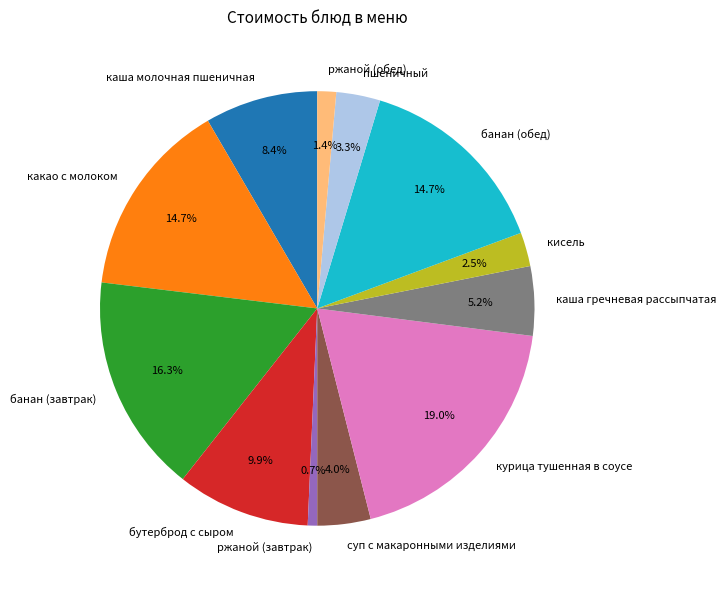

To the nearest percent, what portion does банан (обед) represent?

15%